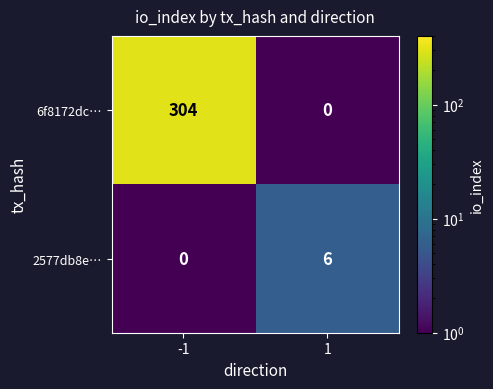

What is the sum of all 2577db8e… values?

6